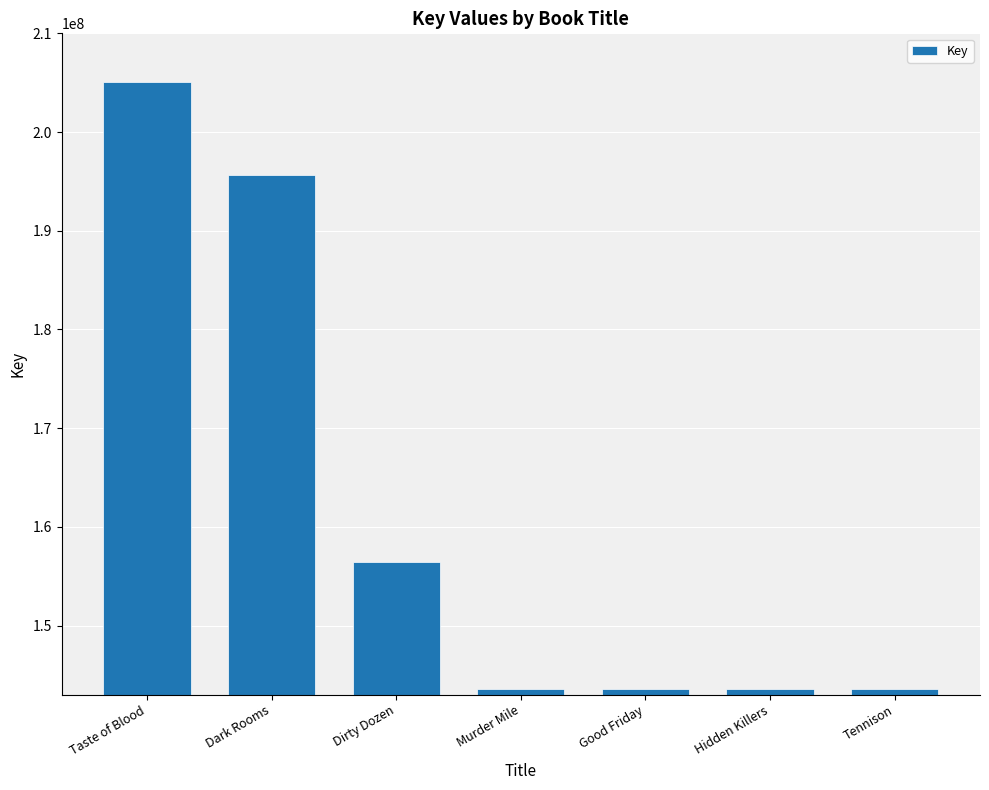

Approximately how many times larger is the value at Good Friday compared to Dark Rooms?

0.7